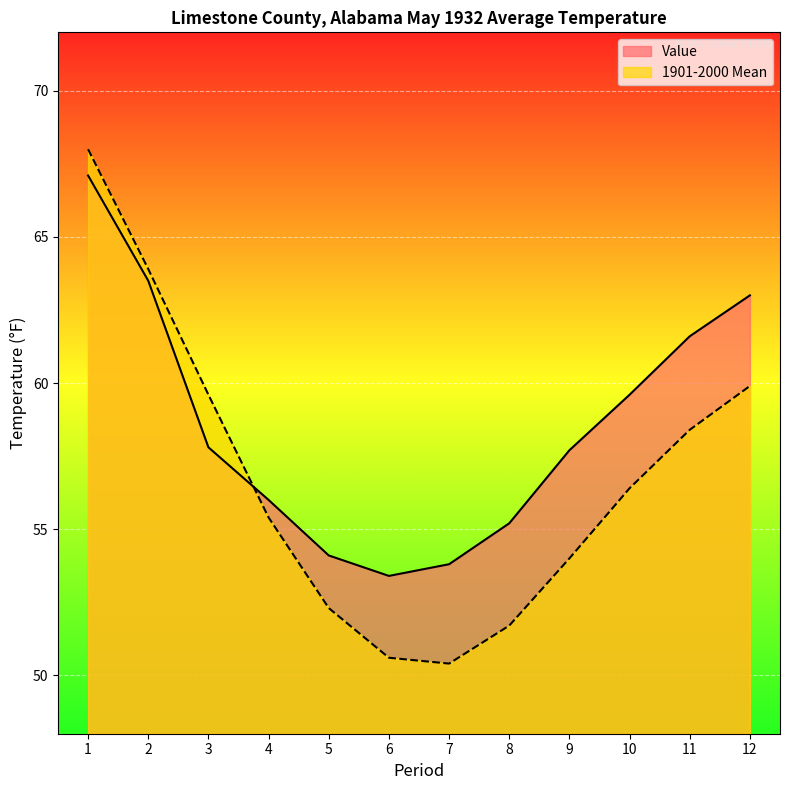

Which series has the largest range (max minus min)?

1901-2000 Mean